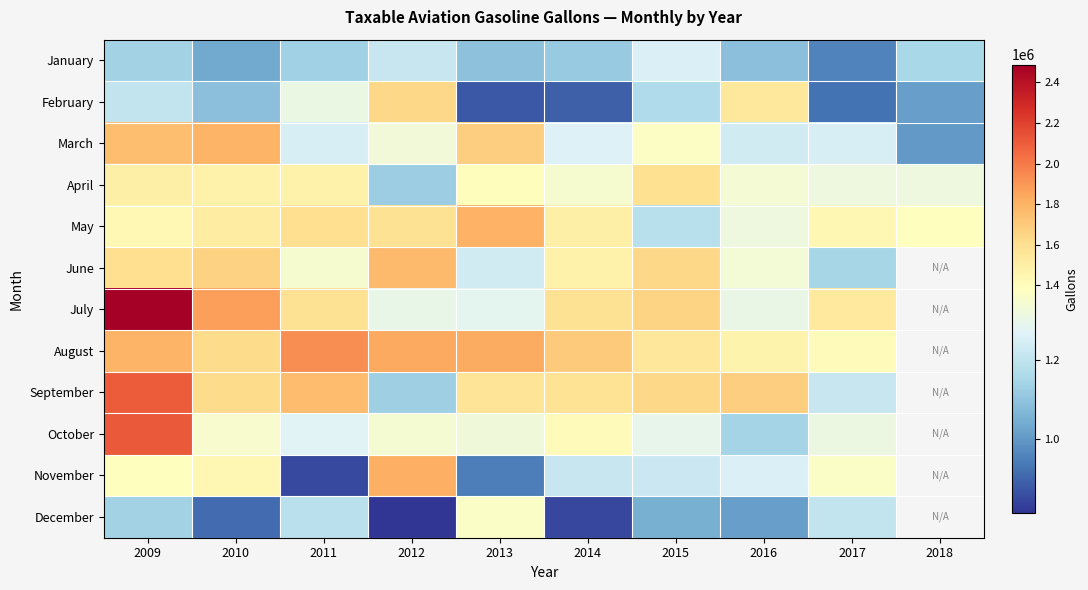

Between 2014 and 2013, which is larger?

2014